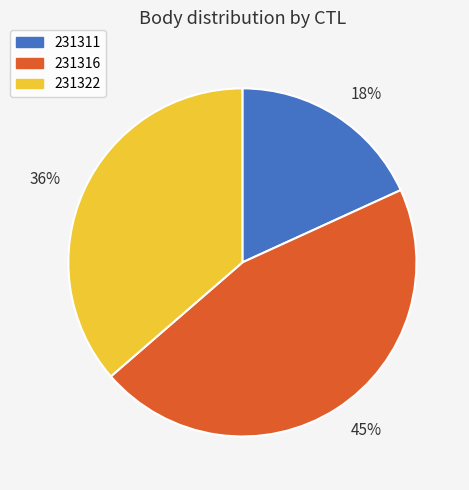

Rank the categories by value from lowest to highest.

231311, 231322, 231316